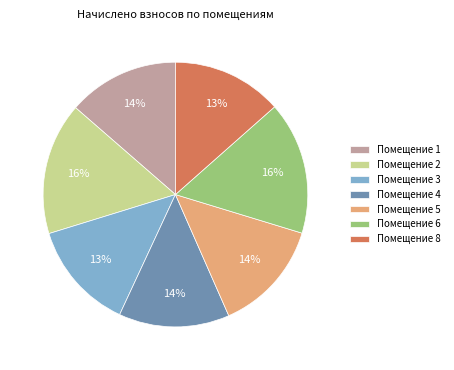

Do Помещение 3 and Помещение 8 together represent more than half of the pie?

No